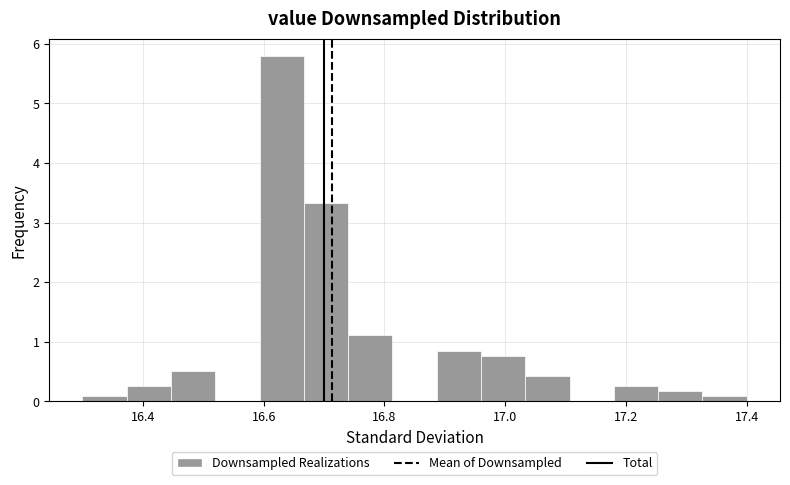

Read against the x-axis, roughly where is the centre of the tallest bar?

16.64